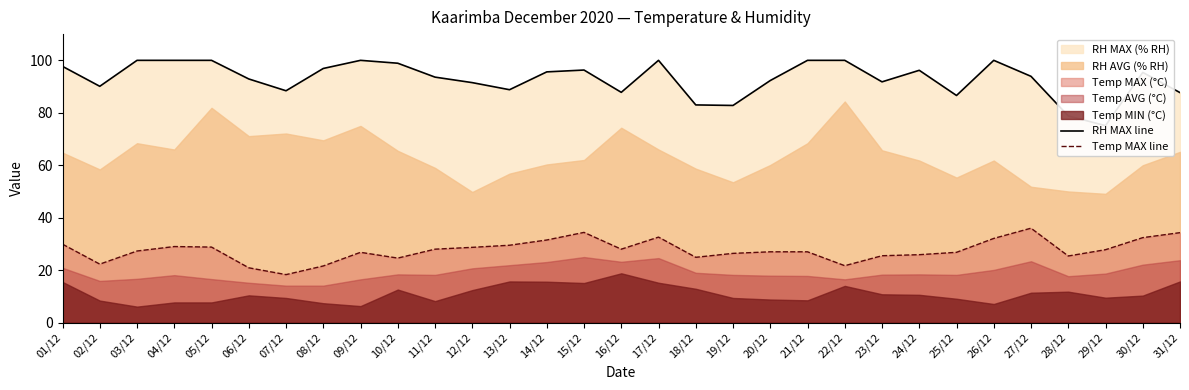

Does the chart display data point markers on the line(s)?

No